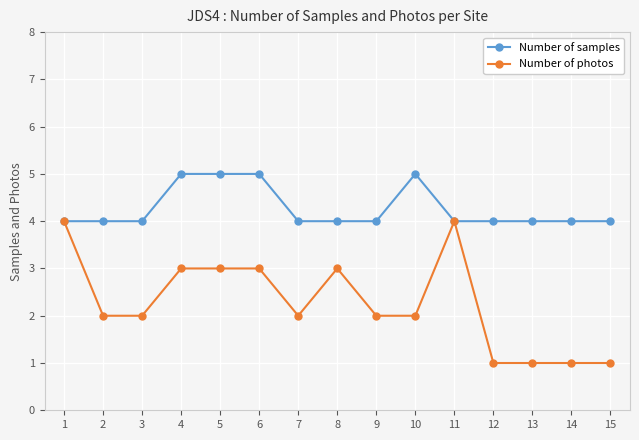

Which series has the largest total across all categories?

Number of samples